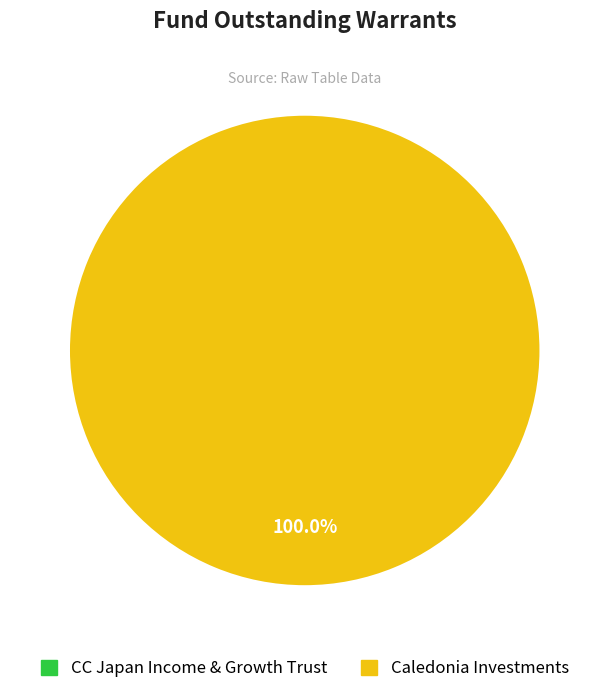

The CC Japan Income & Growth Trust slice represents 1% of the pie. True or false?

False